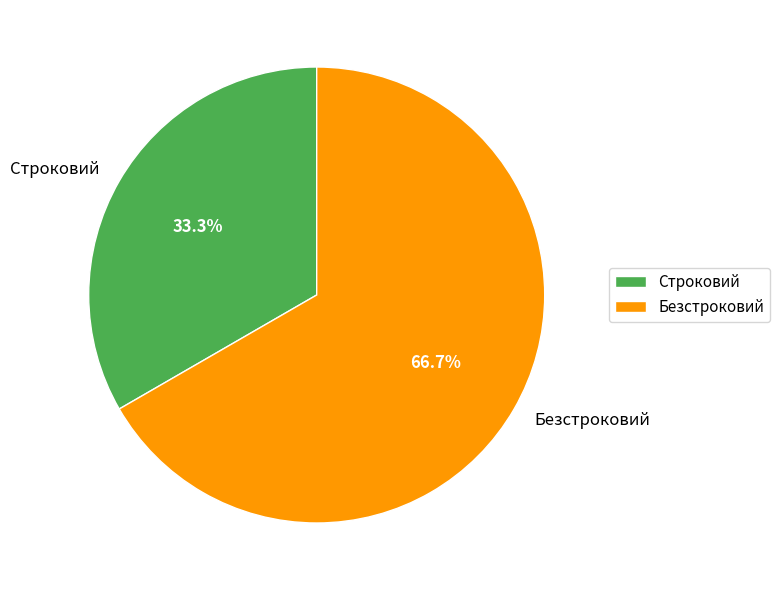

Approximately how many times larger is the value at Безстроковий compared to Строковий?

2.0